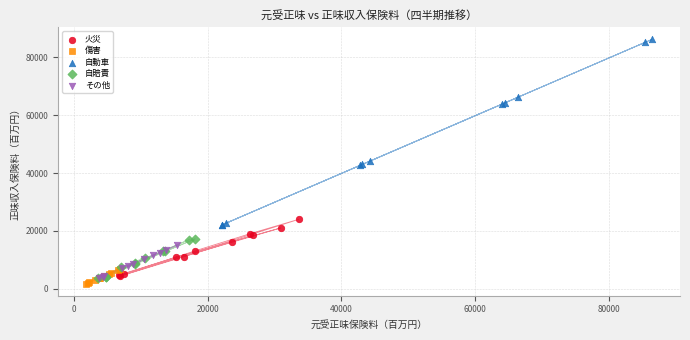

Which series has the widest spread of Y values?

自動車